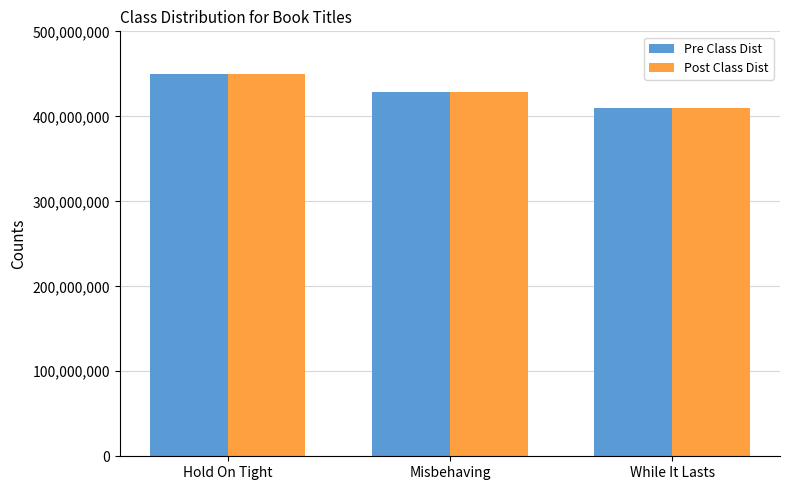

How many Post Class Dist values are between 409963421 and 449437979?

3